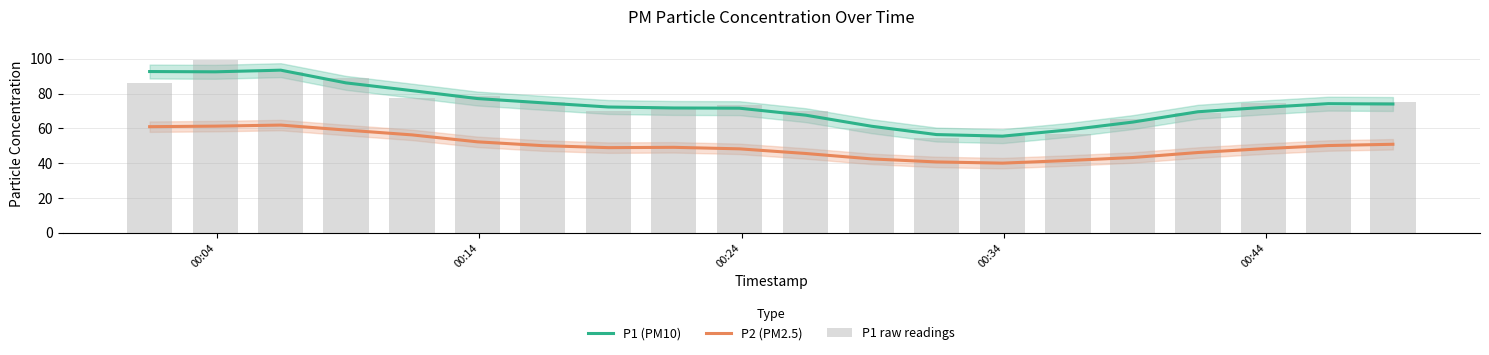

What is the maximum value for P2 (PM2.5)?

61.9